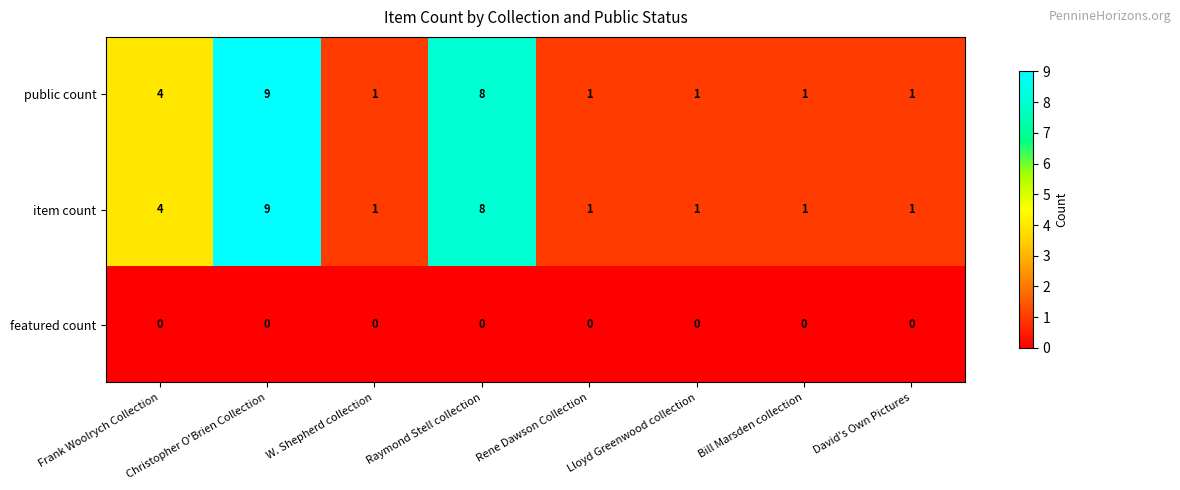

What is the total value across all series at Raymond Stell collection?

16